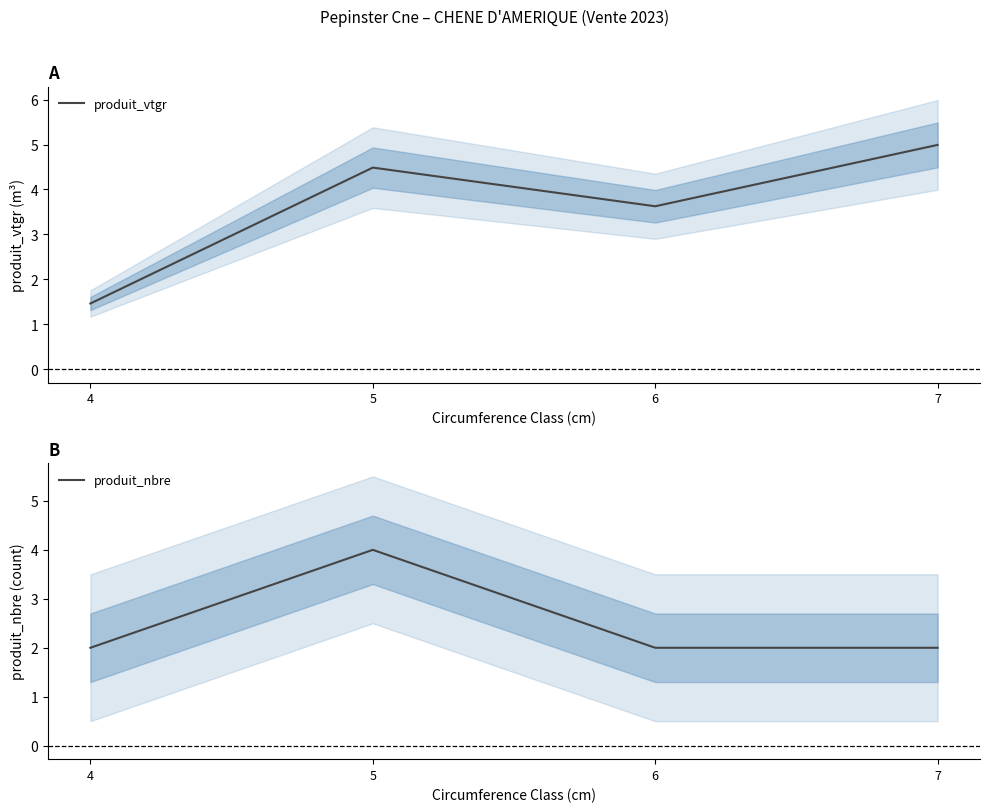

What is the difference between the second highest and minimum values in the produit_vtgr series?

3.0